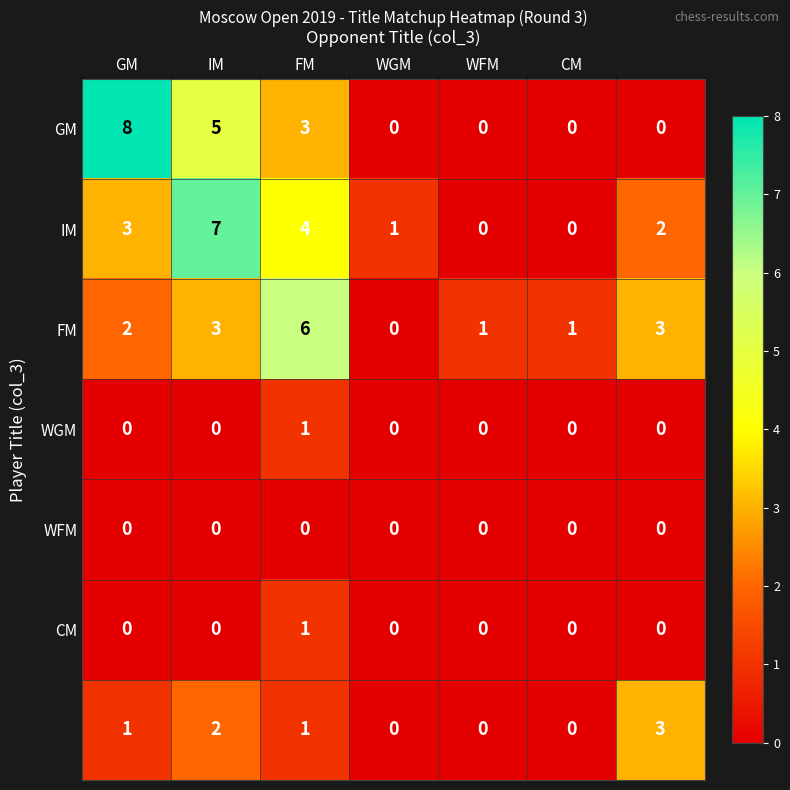

Count the number of data series in this chart.

7